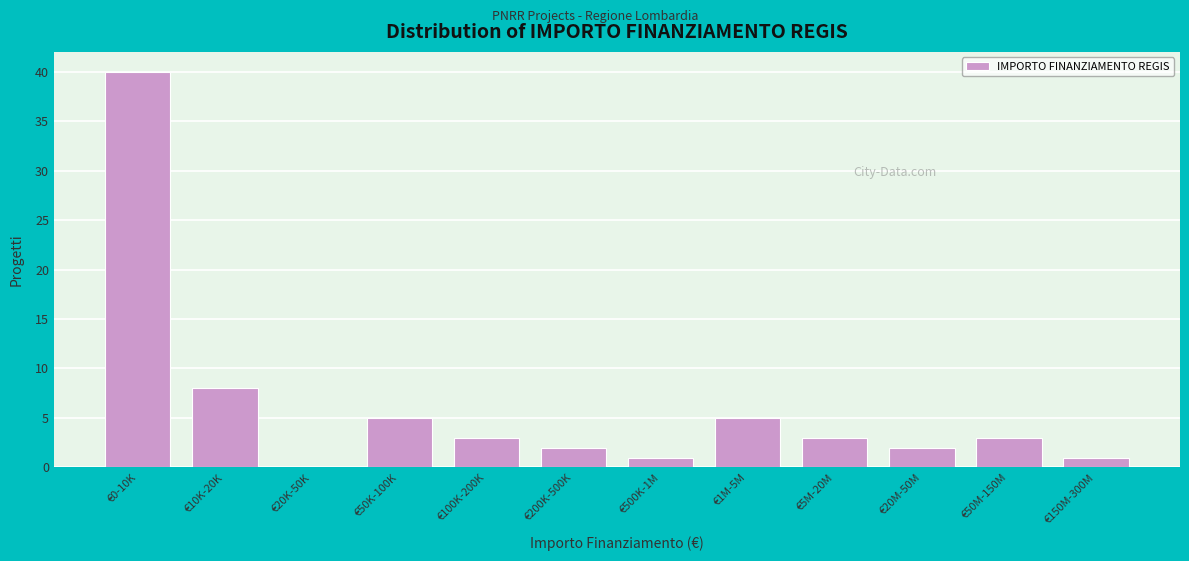

Reading left to right, transcribe all the data shown in this chart.

€0-10K=40	€10K-20K=8	€20K-50K=0	€50K-100K=5	€100K-200K=3	€200K-500K=2	€500K-1M=1	€1M-5M=5	€5M-20M=3	€20M-50M=2	€50M-150M=3	€150M-300M=1